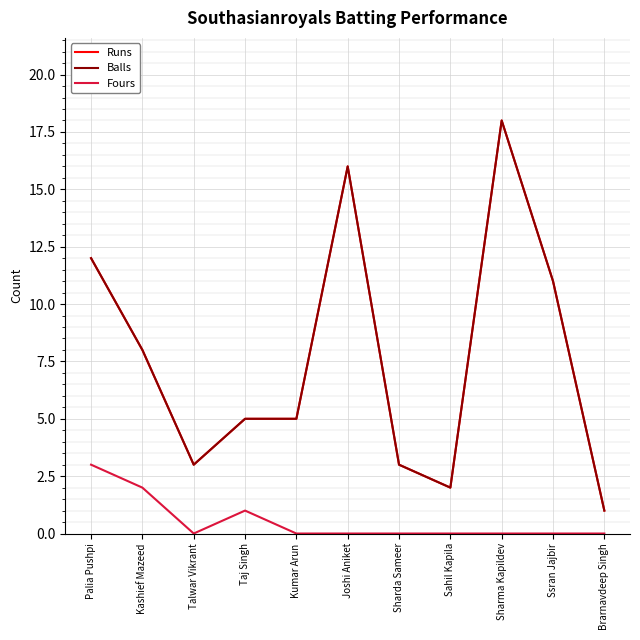

At which label is Fours closest to 1?

Taj Singh